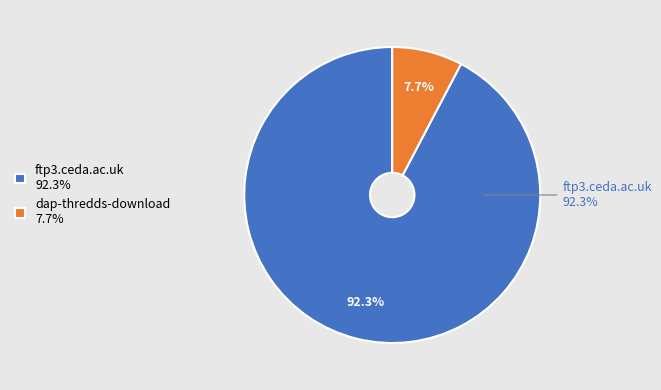

Between ftp3.ceda.ac.uk and dap-thredds-download, which is larger?

ftp3.ceda.ac.uk